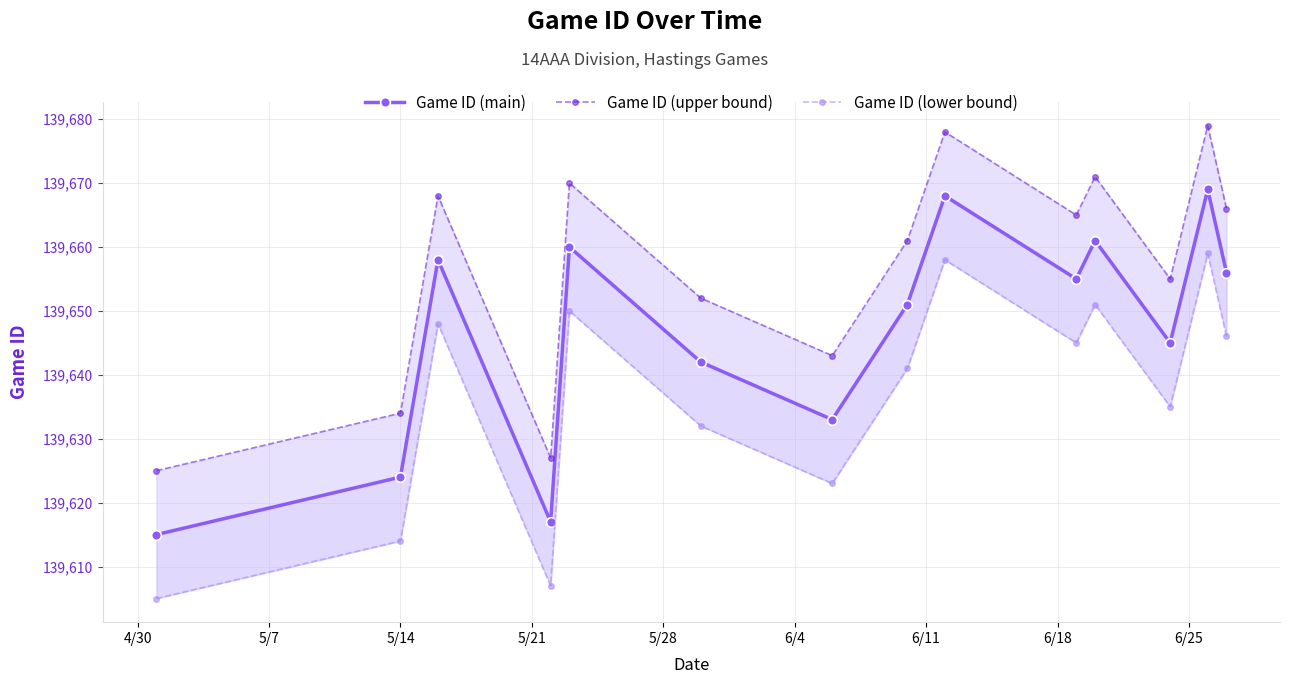

Which series has the widest spread of values?

Game ID (main)